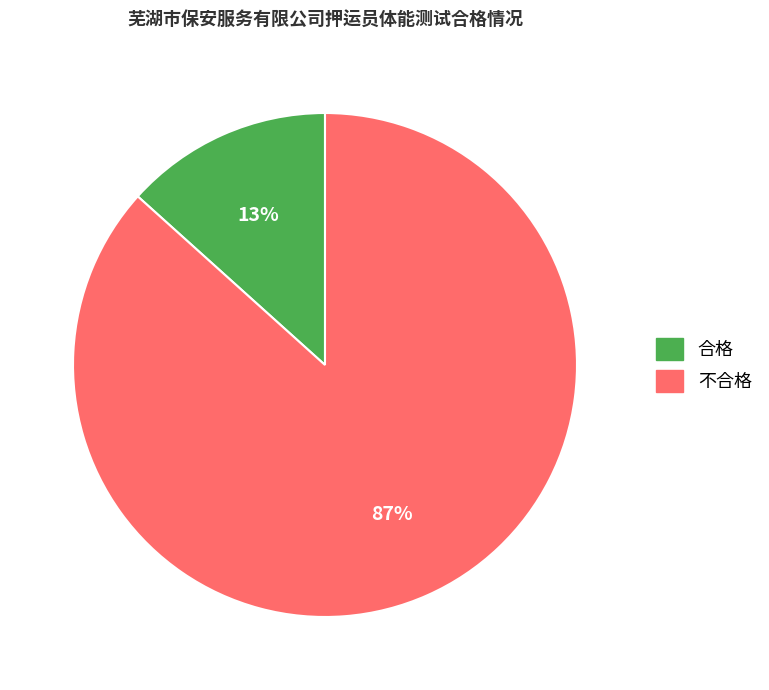

Do 合格 and 不合格 together represent more than half of the pie?

Yes